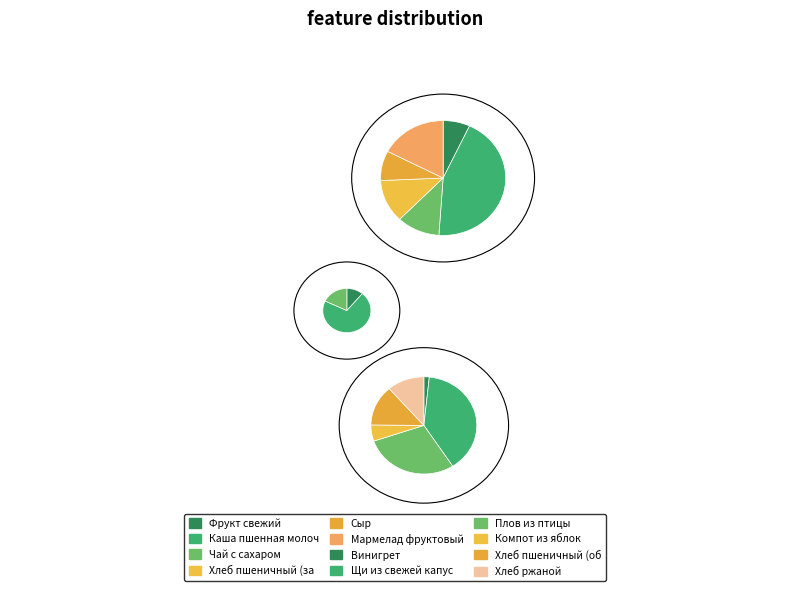

To the nearest percent, what is the difference between the largest and smallest slice percentages?

23%